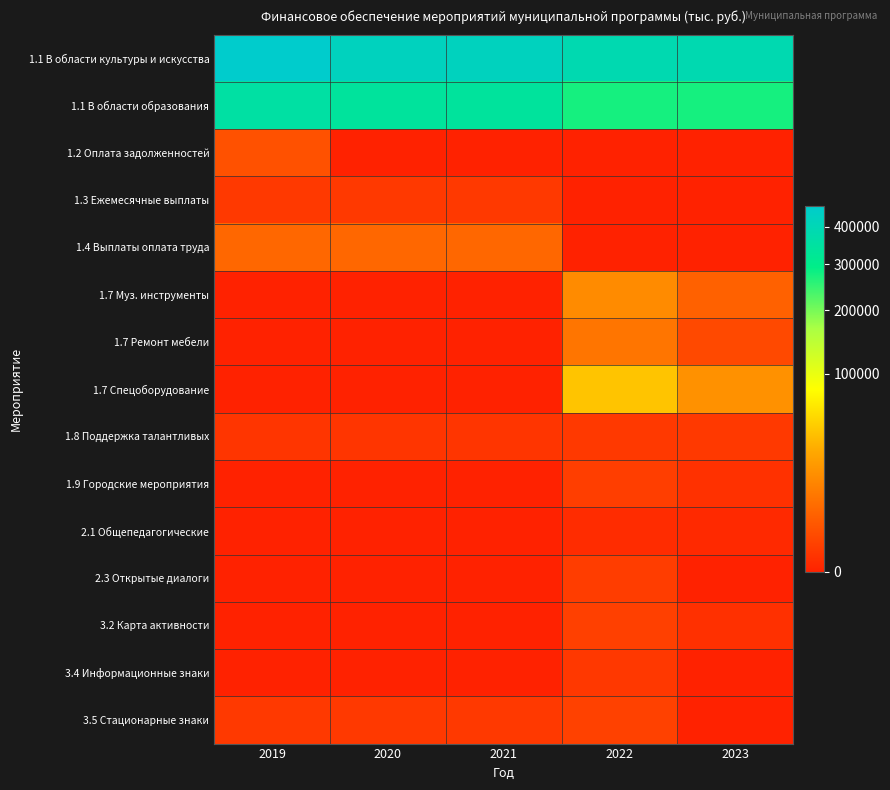

Which series has the largest total across all categories?

1.1 В области культуры и искусства